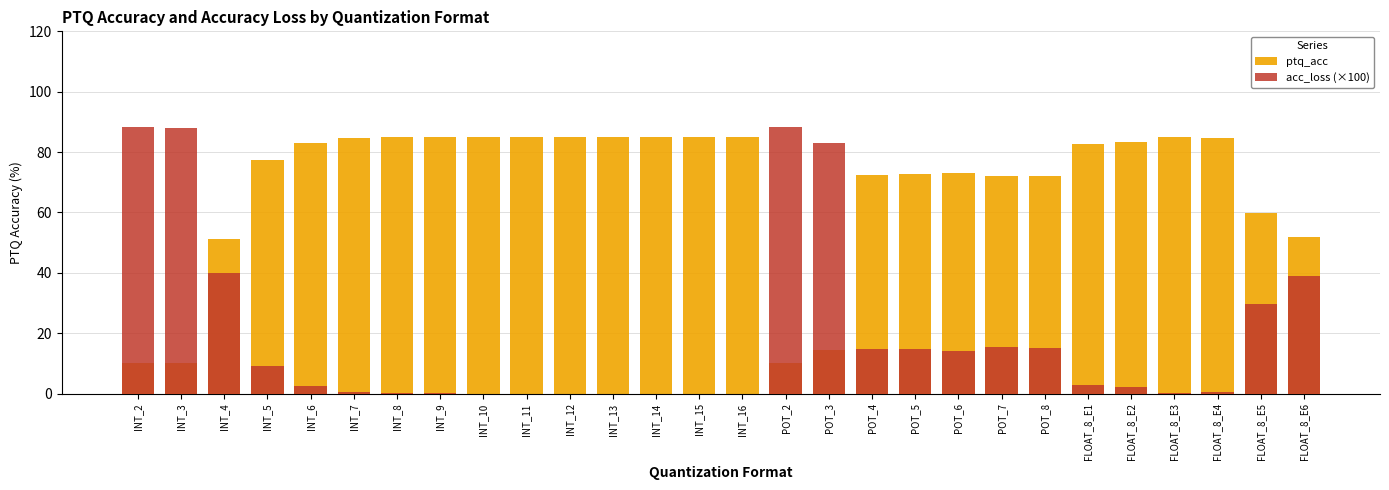

Count the number of categories in the chart.

28